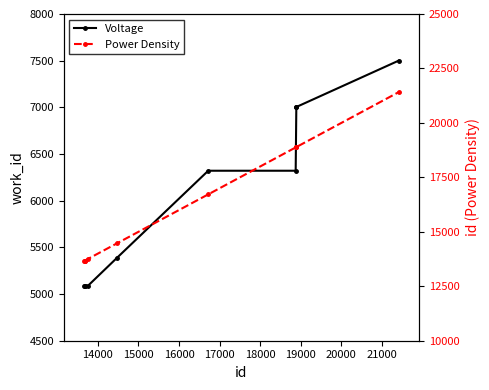

Which series has the widest spread of values?

Power Density